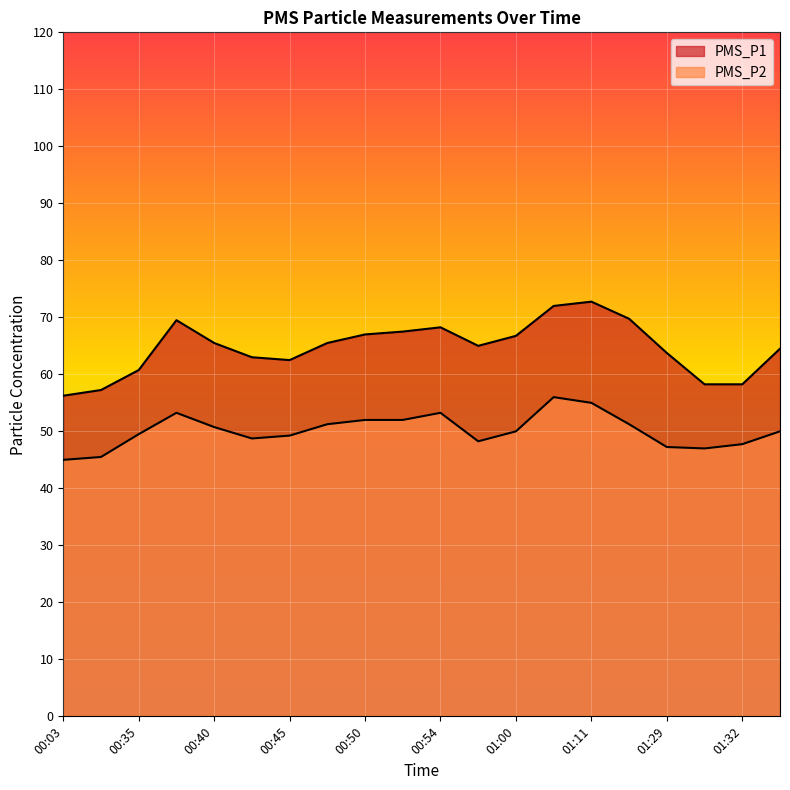

What are all the series names shown in the legend?

PMS_P1, PMS_P2